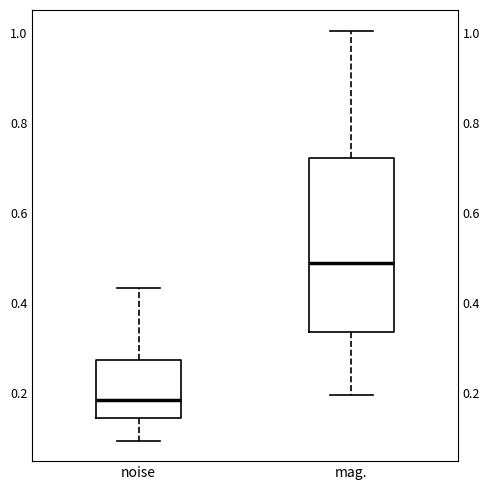

Reading left to right, read every box against the y-axis: the position of its median line, the range the box covers, and the ends of its whiskers. The values are not printed on the chart, so give them approximately, as read against the axis.

noise: median 0.18, box 0.14 to 0.28, whiskers 0.10 to 0.44
mag.: median 0.48, box 0.34 to 0.72, whiskers 0.20 to 1.00